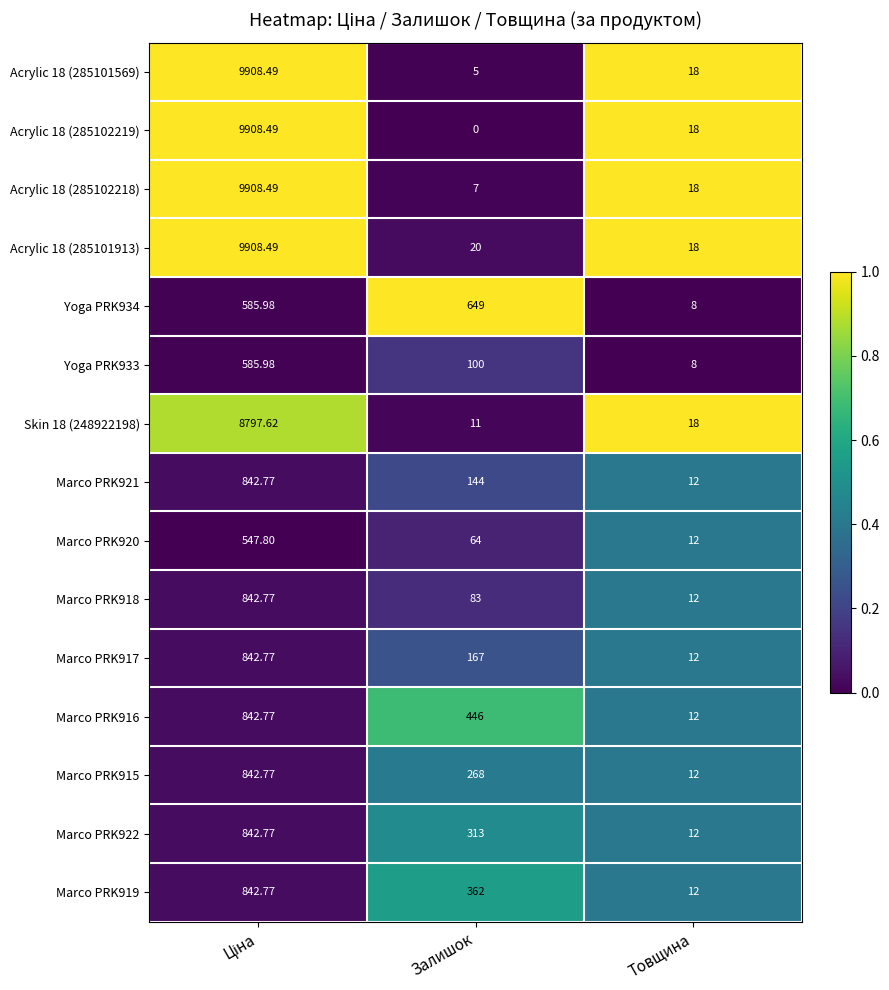

At which label is Marco PRK918 closest to 427?

Залишок